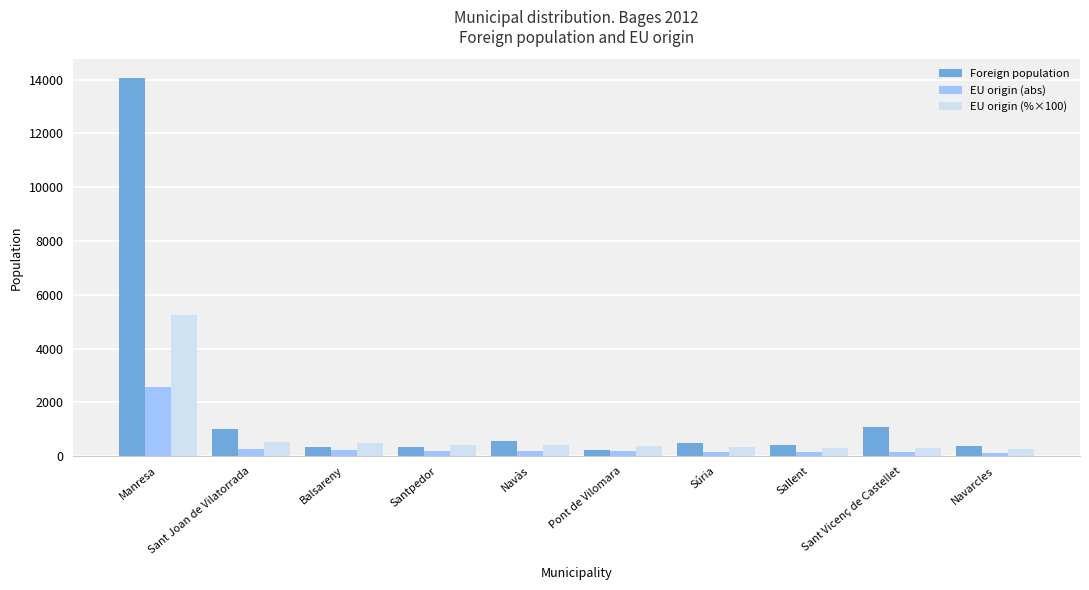

Which series has the largest total across all categories?

Foreign population